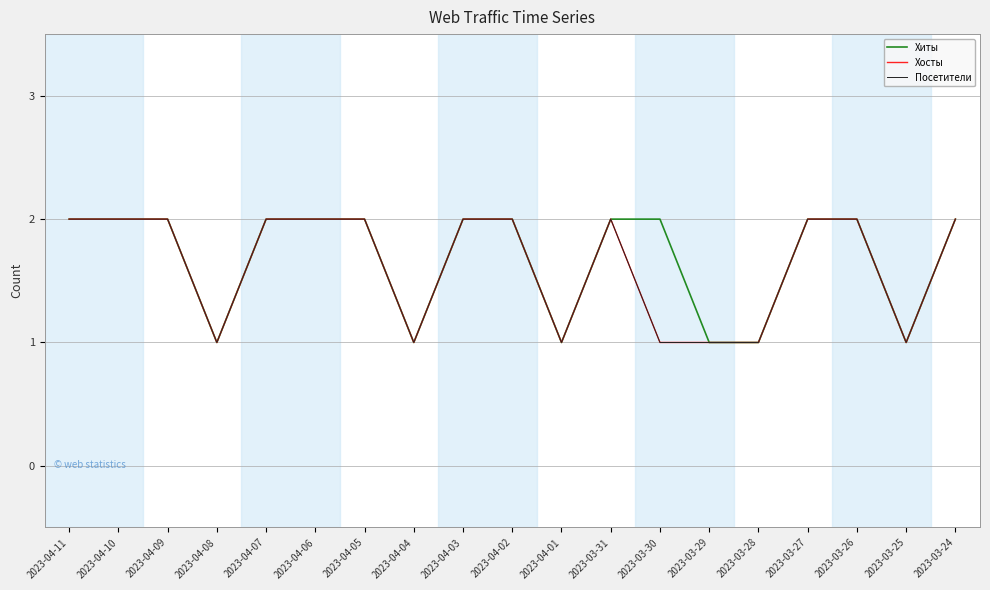

At how many categories does at least one series exceed 1?

13